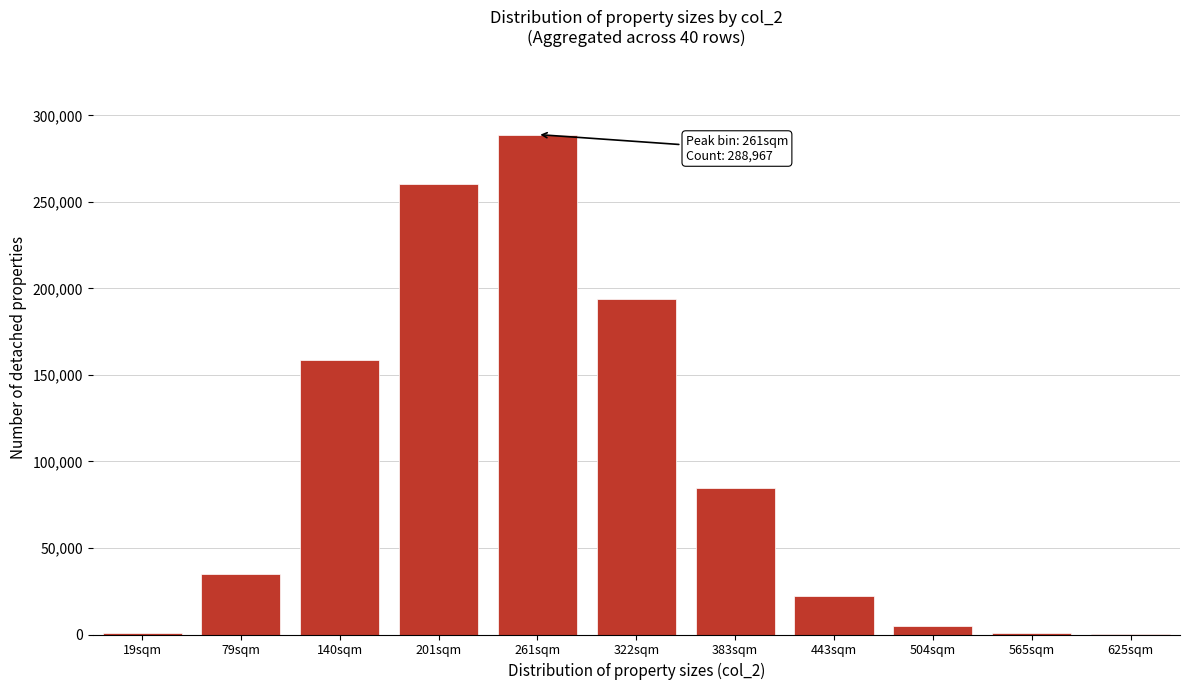

What is the maximum value shown in the chart?

288967